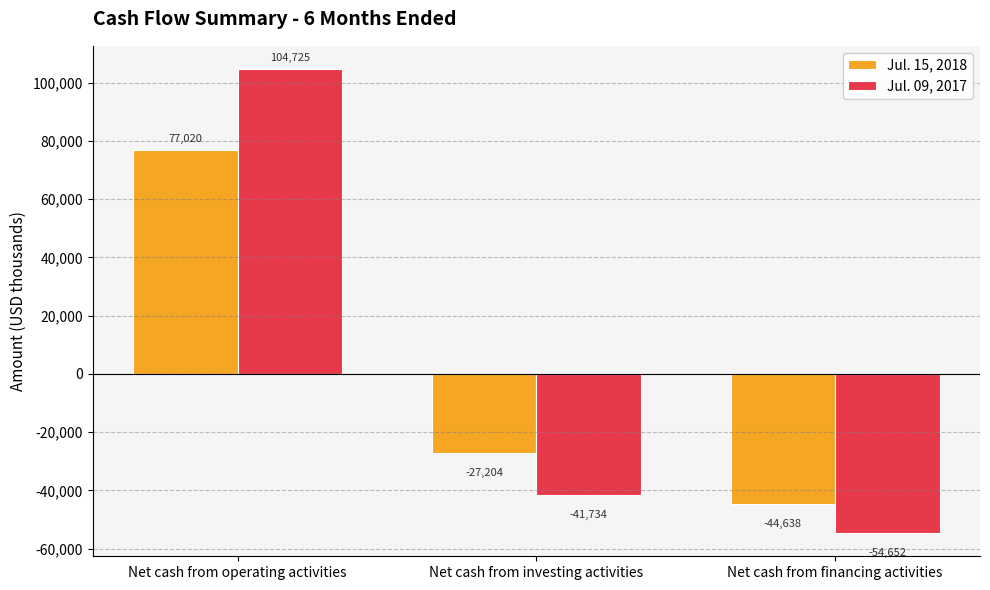

How many bars are there in each group?

2